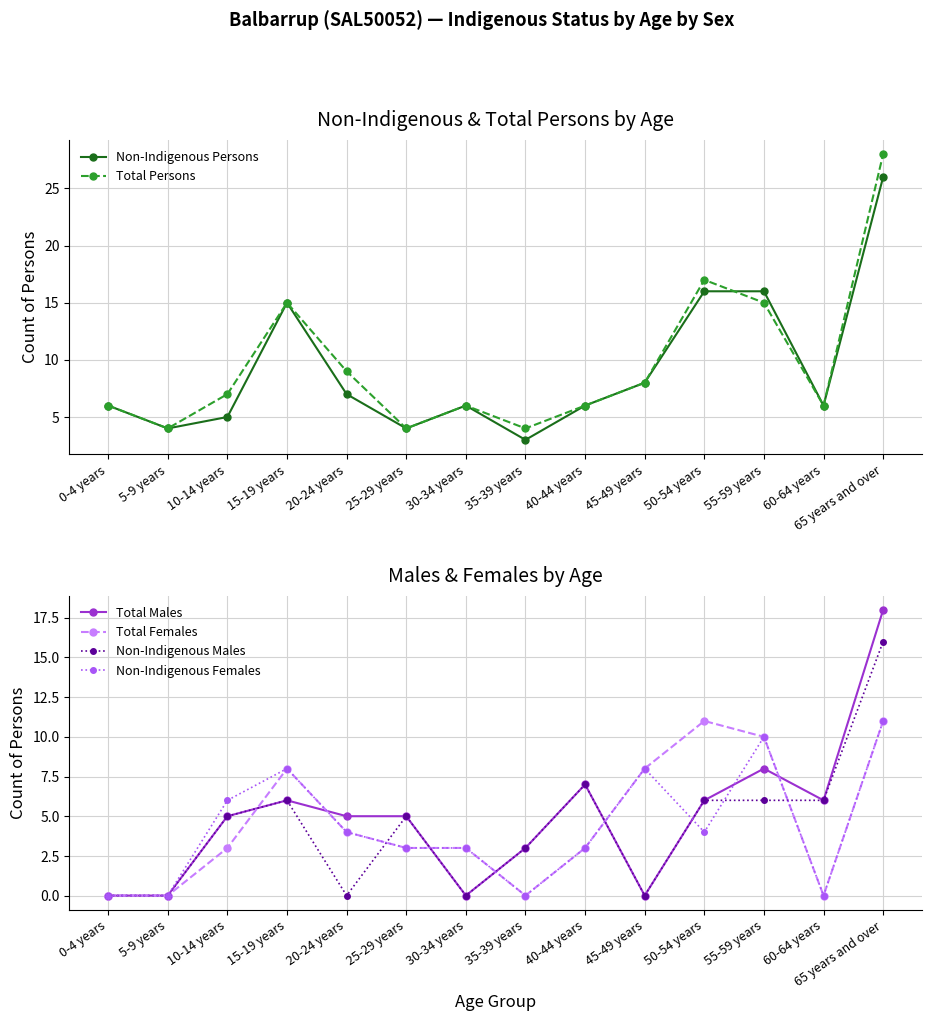

At which category does Non-Indigenous Persons reach its first local valley?

5-9 years